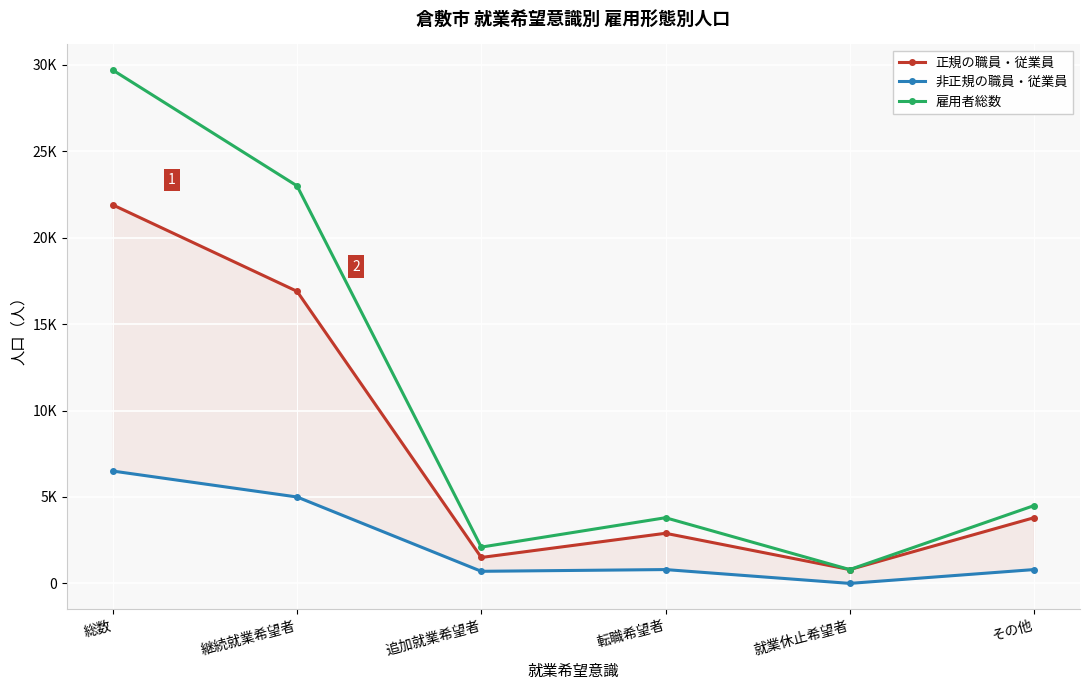

Which series changed the most between 総数 and 就業休止希望者?

雇用者総数